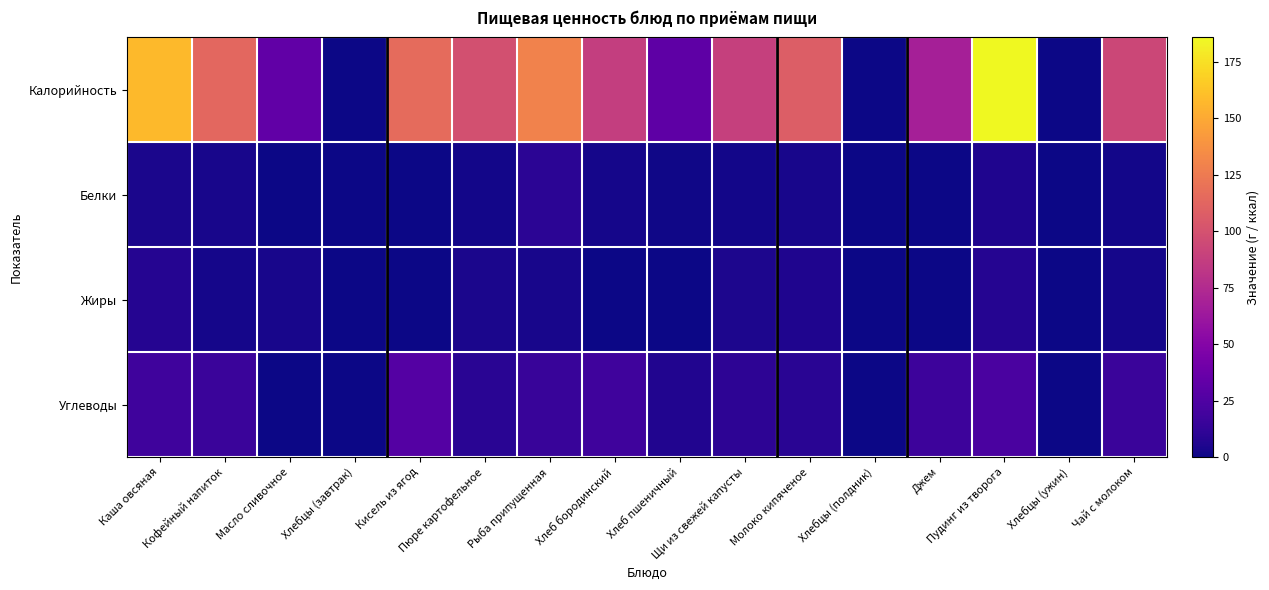

Rank the series by their maximum value, from lowest to highest.

Жиры, Белки, Углеводы, Калорийность